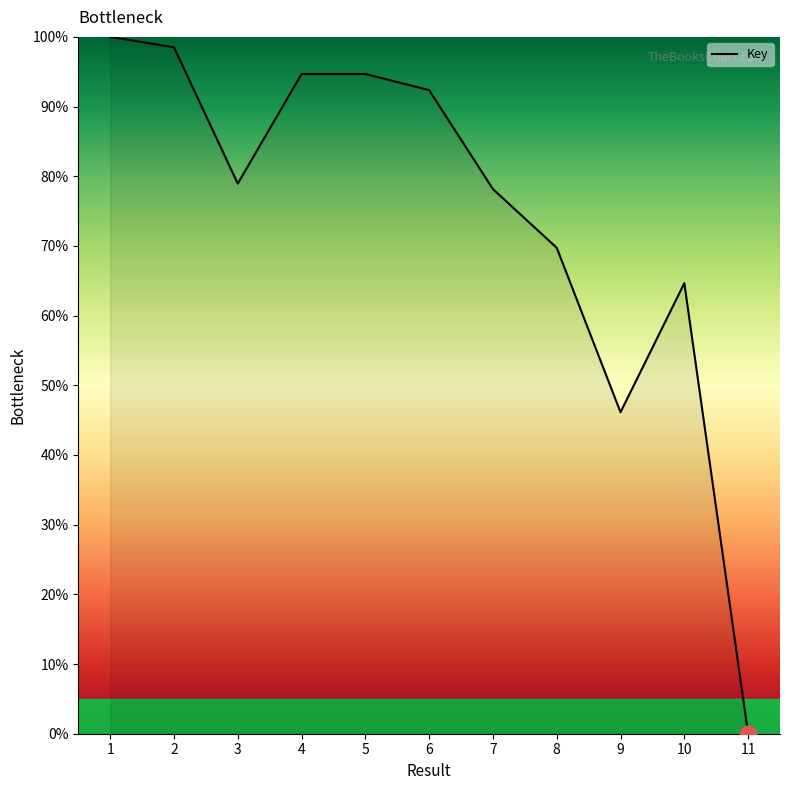

What is the difference between the maximum and minimum values?

100.0